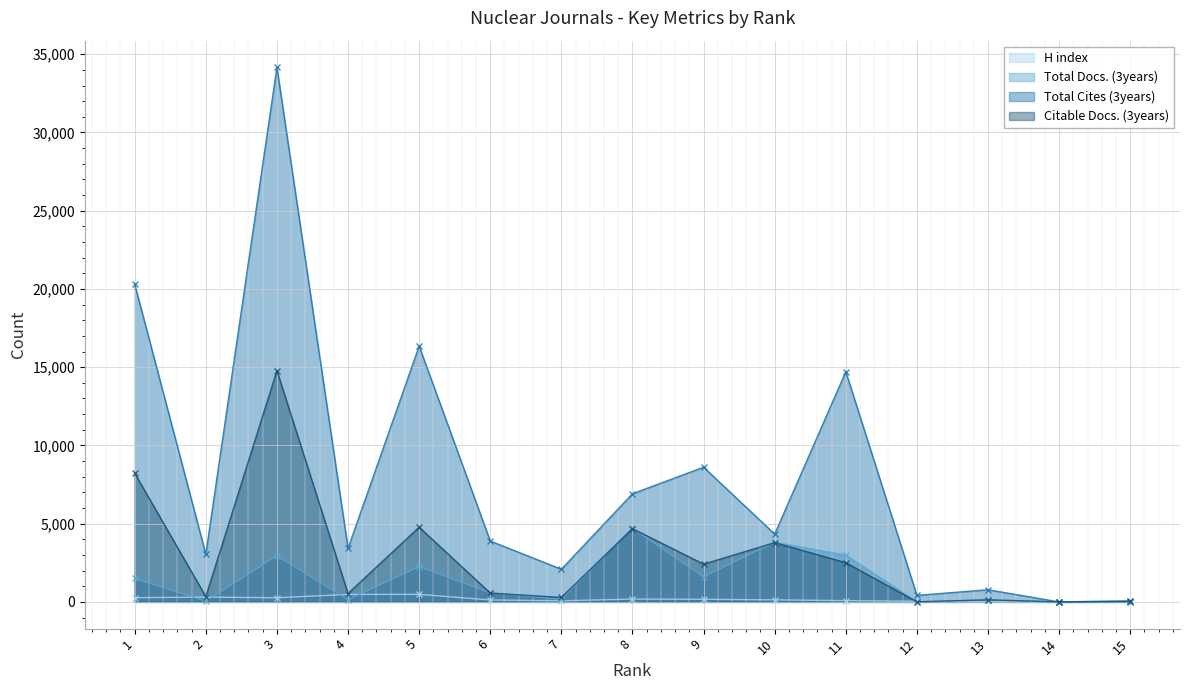

At which label is Total Cites (3years) closest to 17079?

5